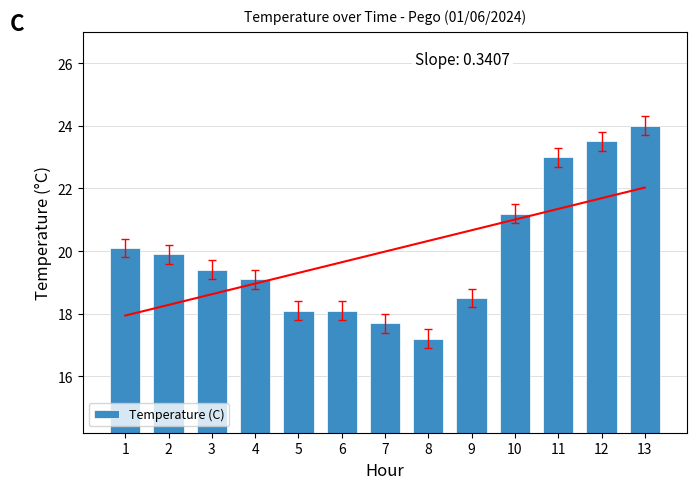

At which label is the value closest to 20?

1